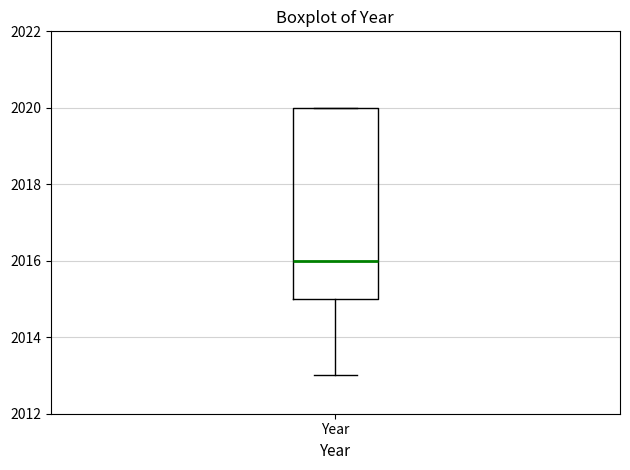

Read this box plot against the y-axis: the position of the median line, the range covered by the box, and the ends of both whiskers. The values are not printed on the chart, so give them approximately, as read against the axis.

median 2016, box 2015 to 2020, whiskers 2013 to 2020